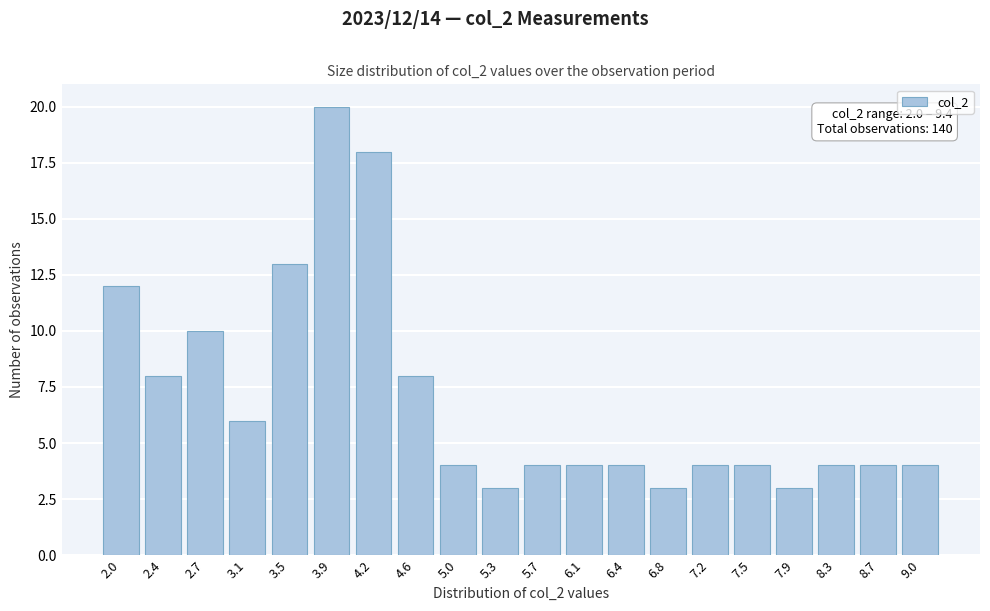

Reading left to right, extract all data points from this chart.

2.0=12	2.4=8	2.7=10	3.1=6	3.5=13	3.9=20	4.2=18	4.6=8	5.0=4	5.3=3	5.7=4	6.1=4	6.4=4	6.8=3	7.2=4	7.5=4	7.9=3	8.3=4	8.7=4	9.0=4